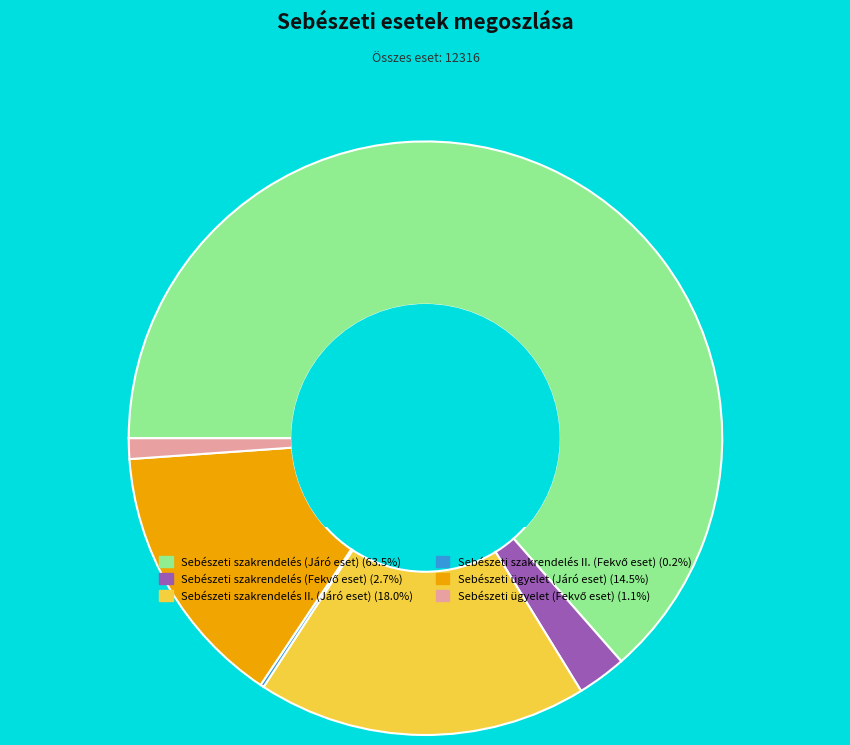

What is the largest slice in the pie chart?

Sebészeti szakrendelés (Járó eset)